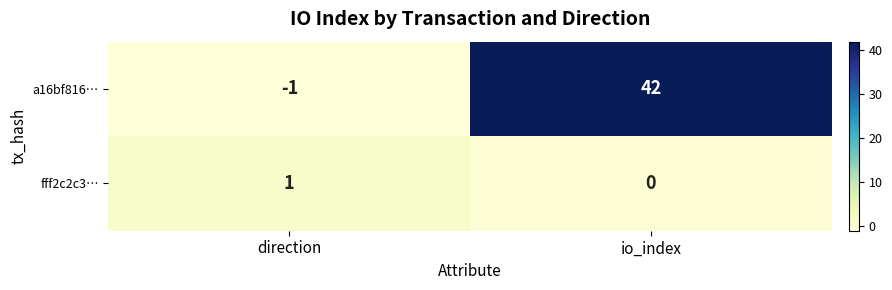

Reading left to right, what are all the values shown in this chart?

a16bf816…: direction=-1	io_index=42
fff2c2c3…: direction=1	io_index=0